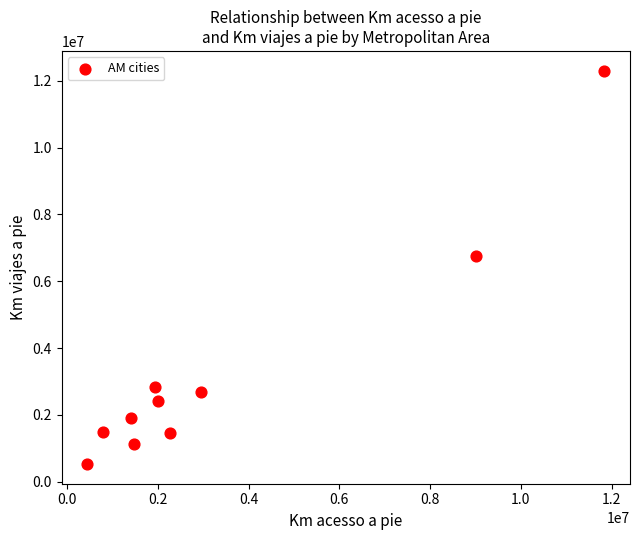

What is the average X value?

3412913.9